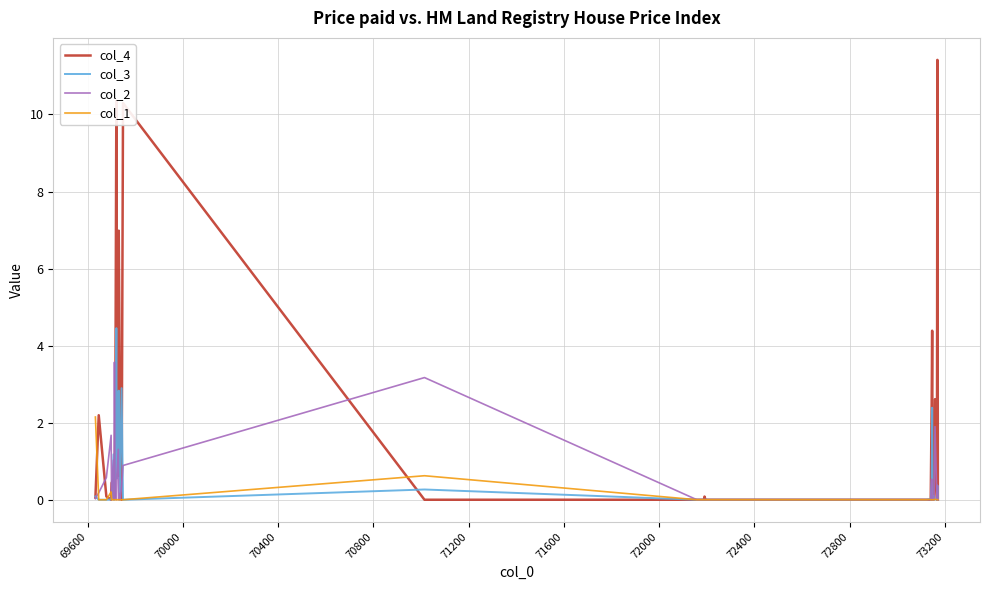

Which series has the largest range (max minus min)?

col_4